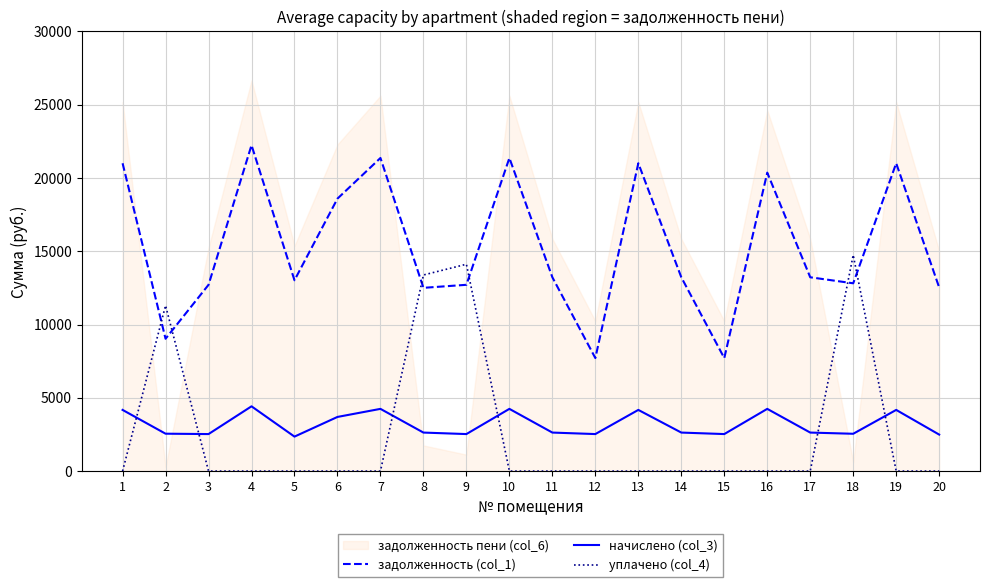

What is the approximate value of начислено (col_3) at 8?

2628.1